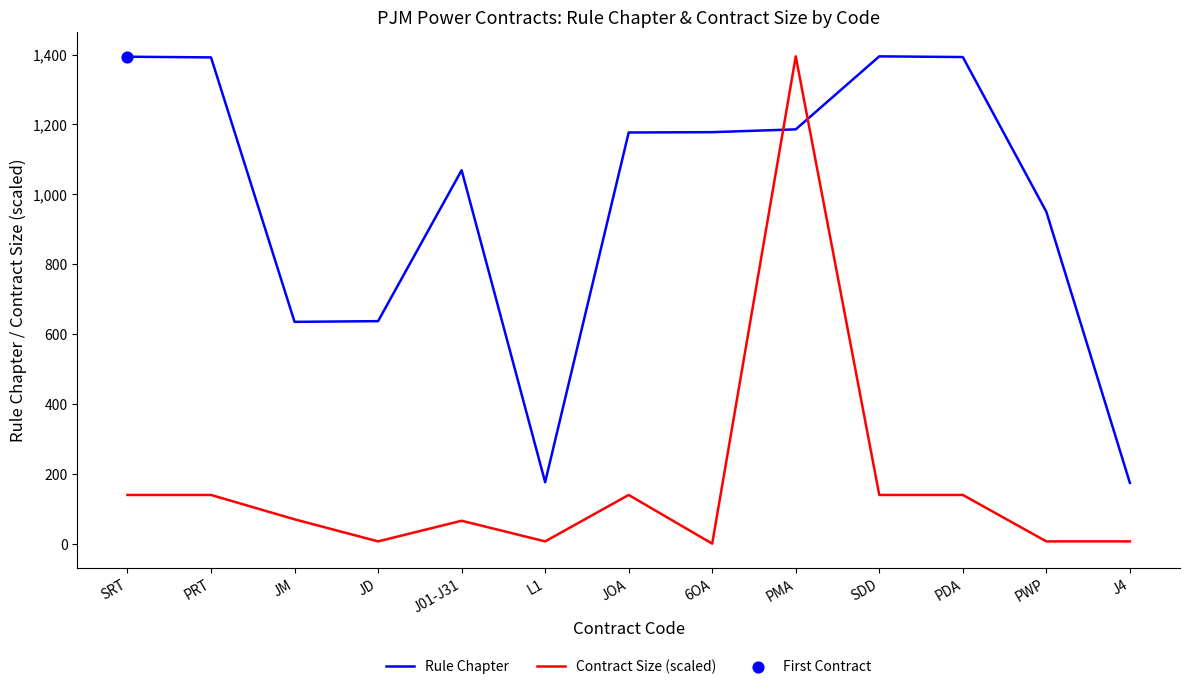

What is the total value across all series at J01-J31?

1134.6